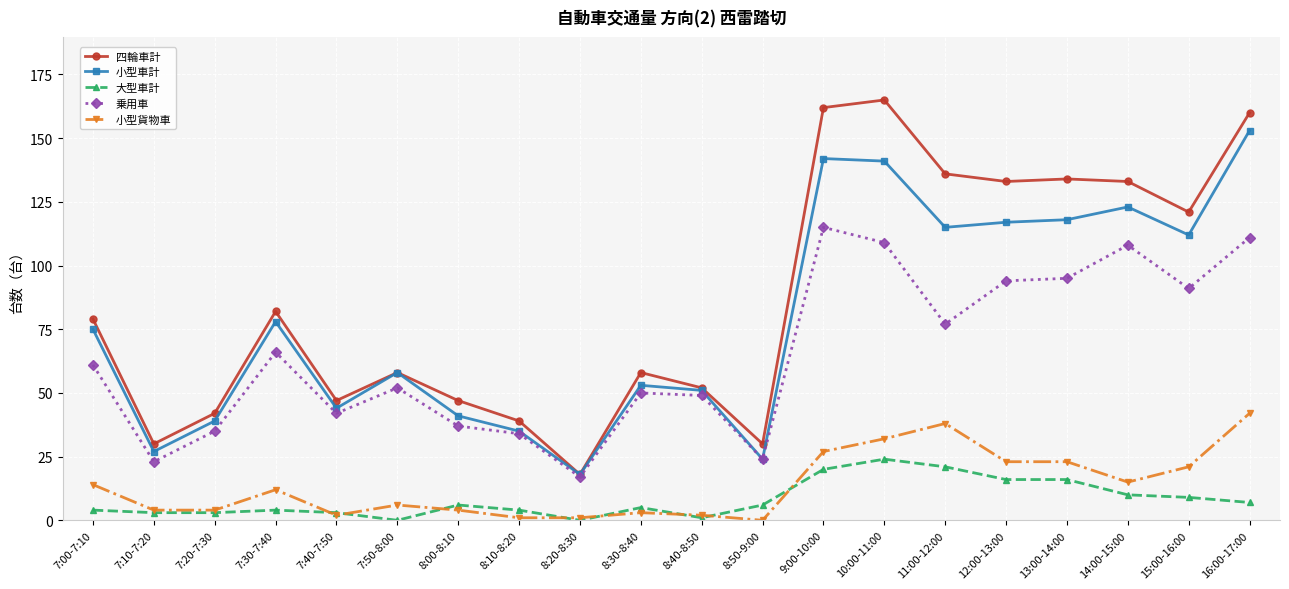

What is the greatest value displayed?

165